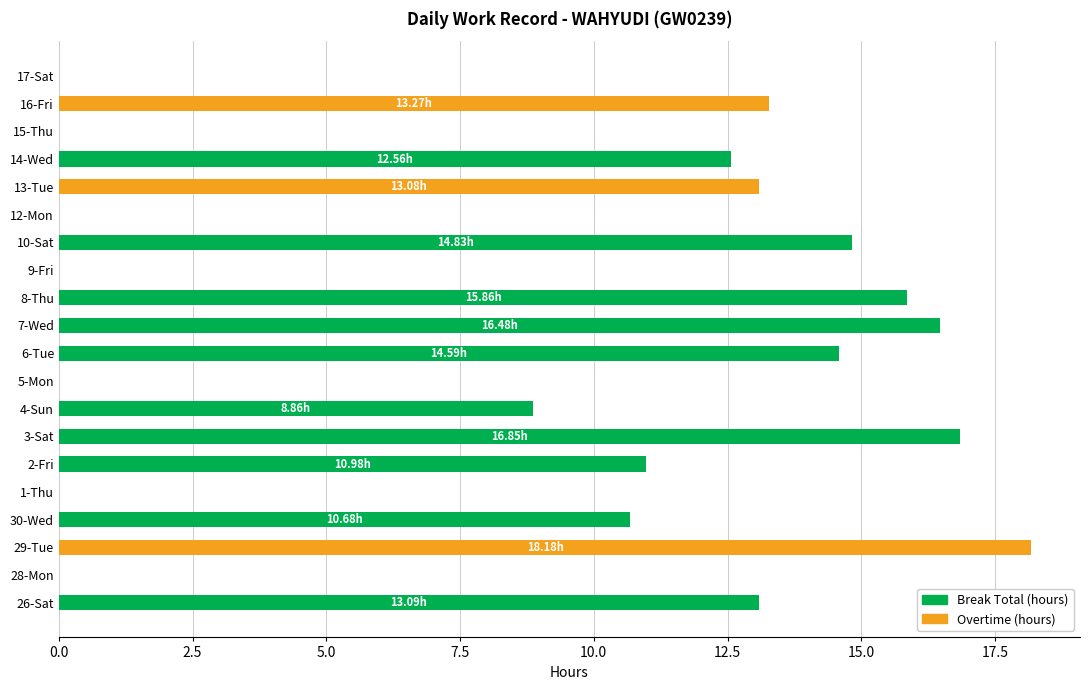

What is the total value across all series at 3-Sat?

16.9